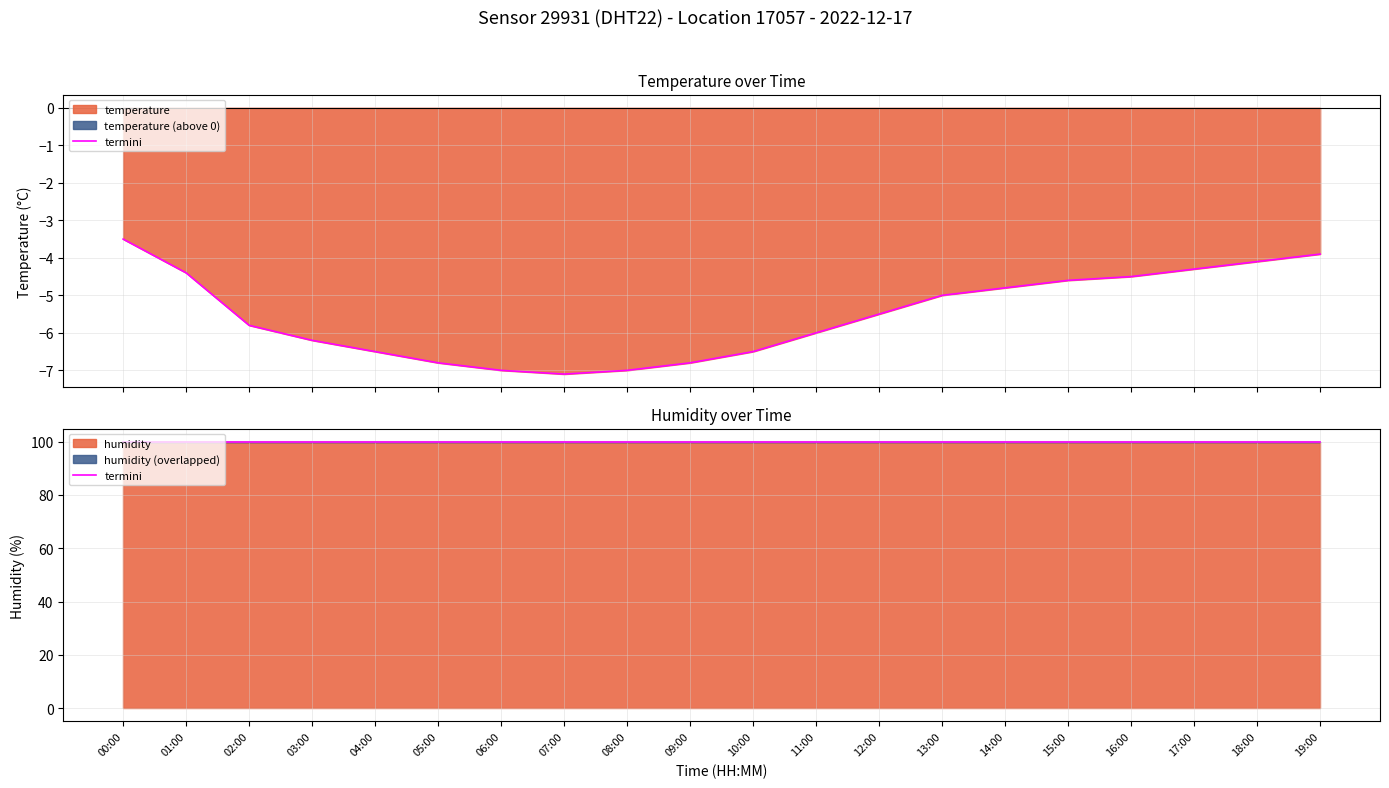

At which label does the data first exceed -5?

00:00